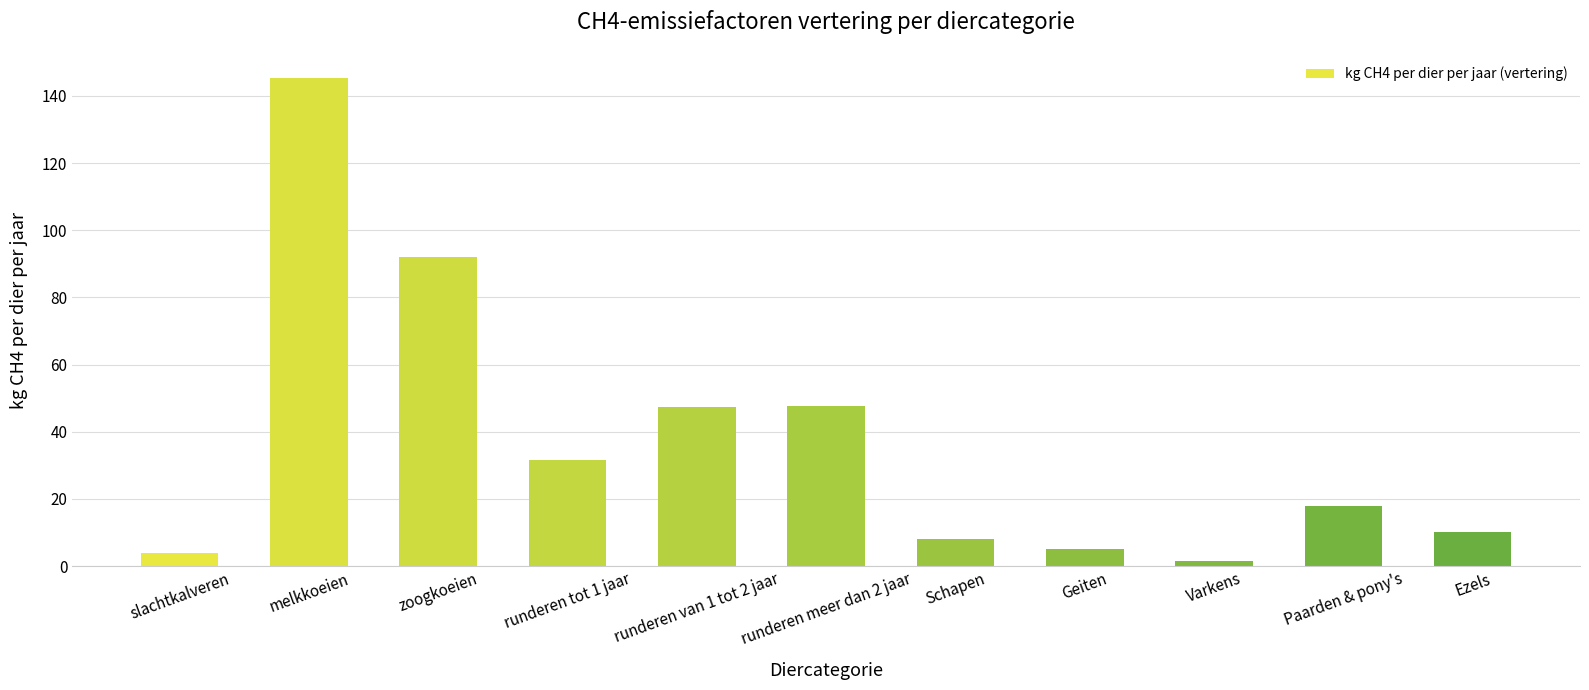

Between runderen meer dan 2 jaar and slachtkalveren, which is larger?

runderen meer dan 2 jaar